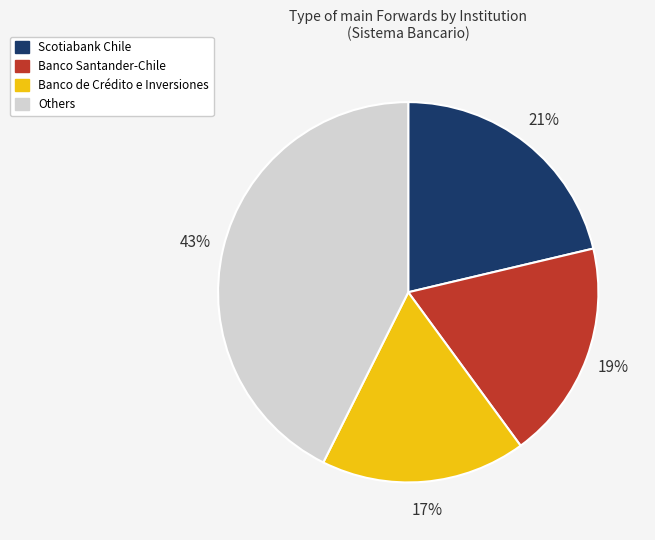

Is there a majority slice in this chart?

No